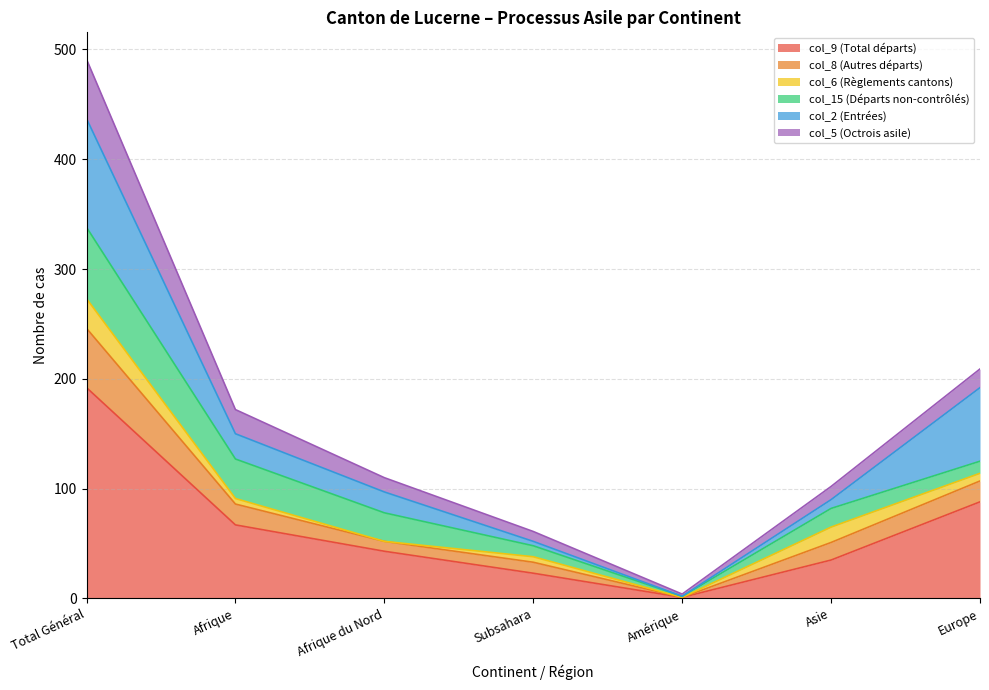

At which label does col_9 (Total départs) reach its peak?

Total Général